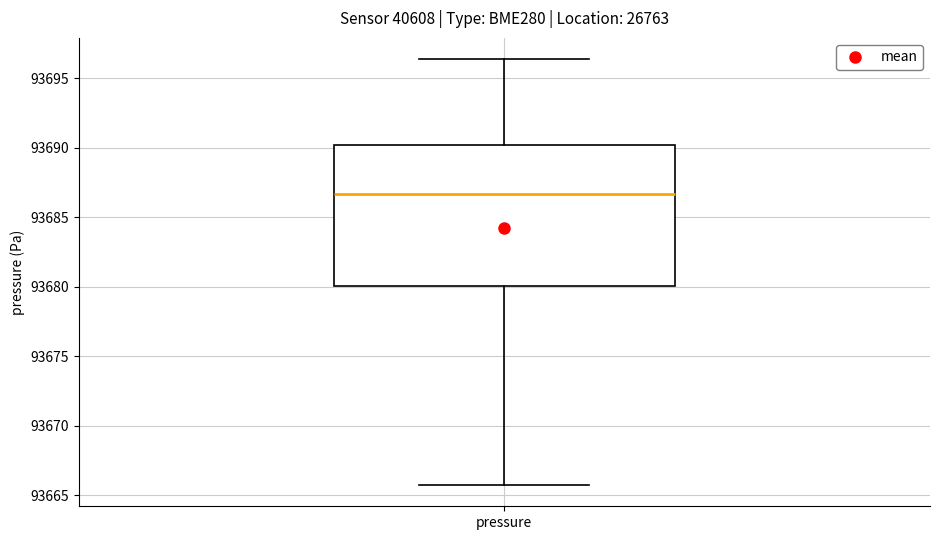

Where does the median line of the box for pressure sit on the y-axis? The values are not printed on the chart, so give them approximately, as read against the axis.

93686.5